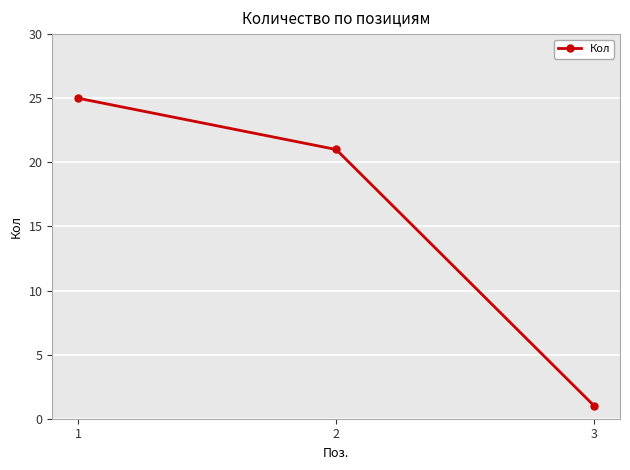

List the labels in order of value, largest first.

1, 2, 3